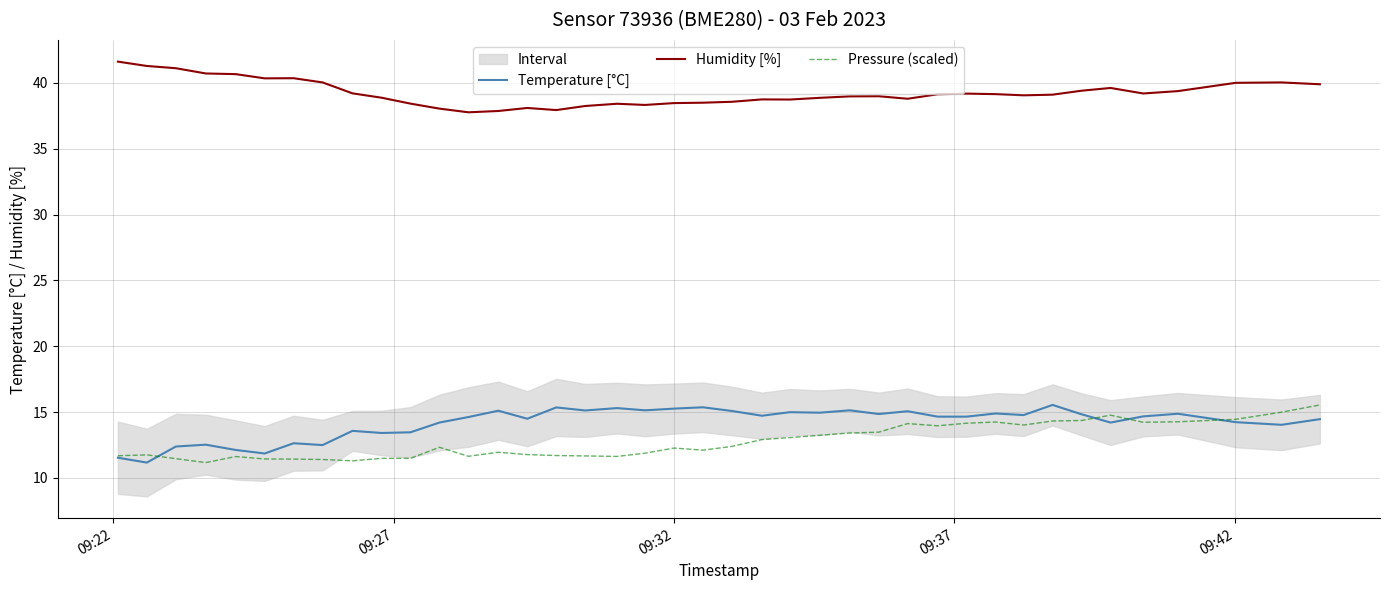

What is the value of the Temperature [°C] point at the 31st from the left?

14.9